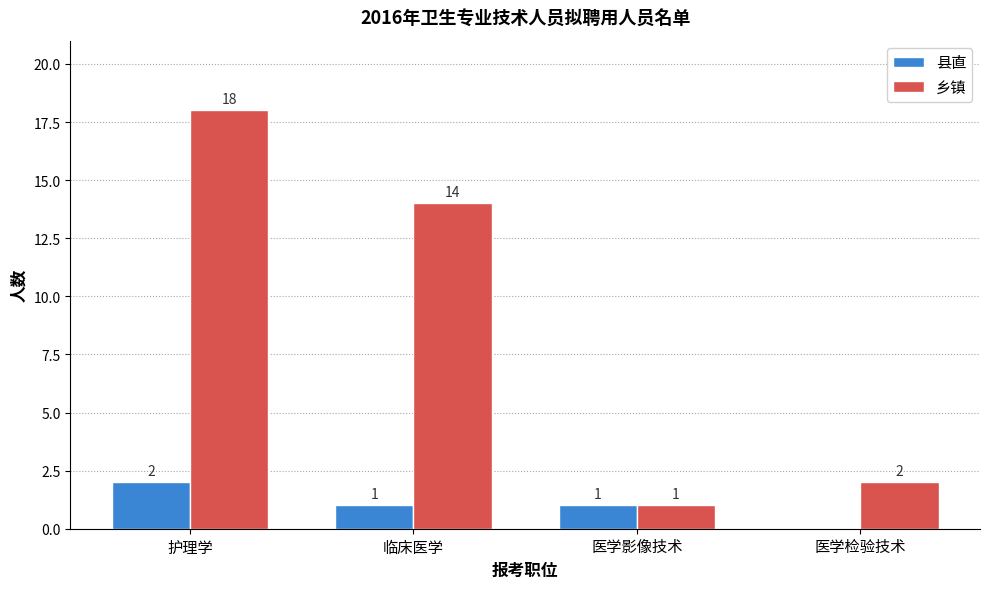

Which series has the largest total across all categories?

乡镇